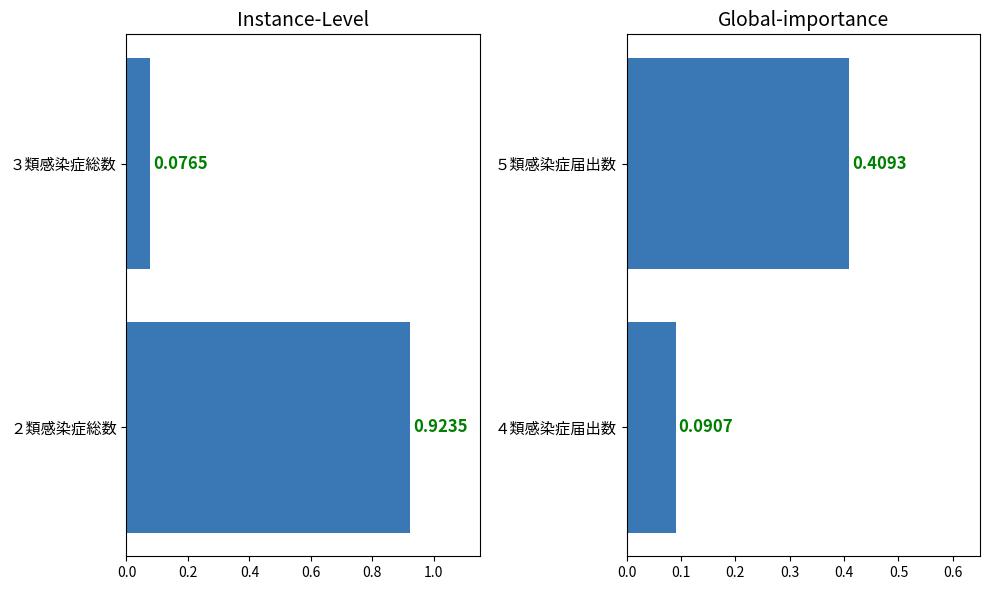

Is it true that 患者数(平成17年) equals 0.3 at 0.0?

False